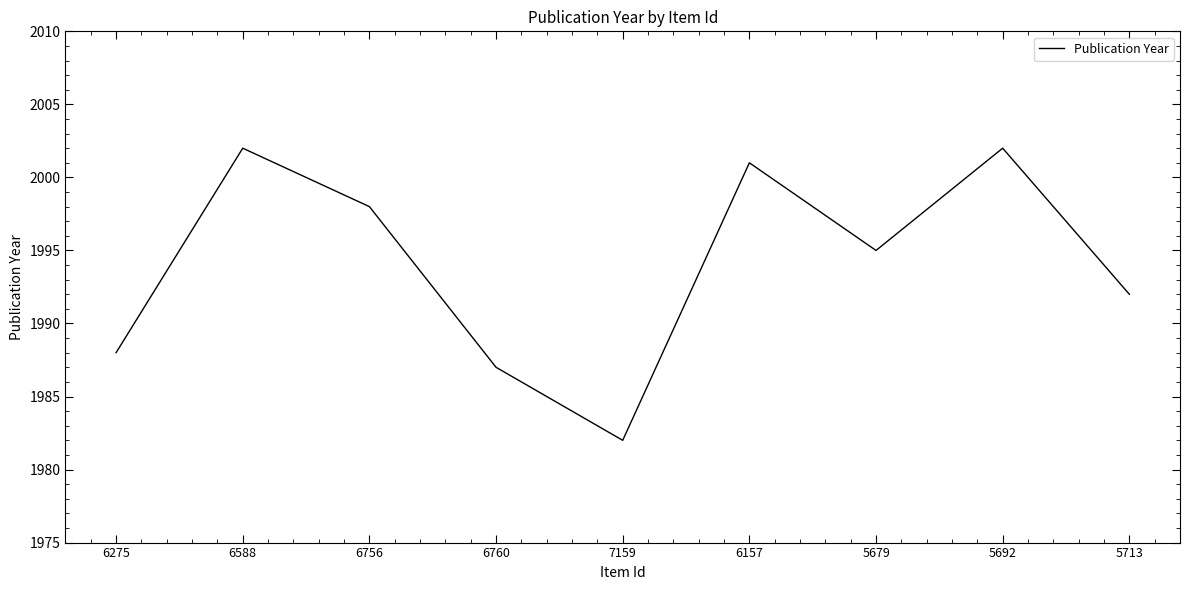

What position from the right is 6275?

9